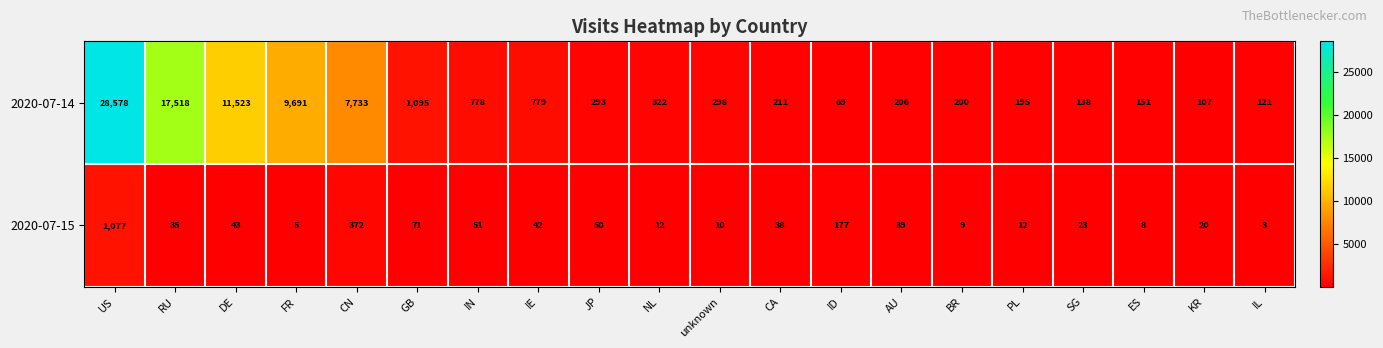

Which series has the largest total across all categories?

2020-07-14